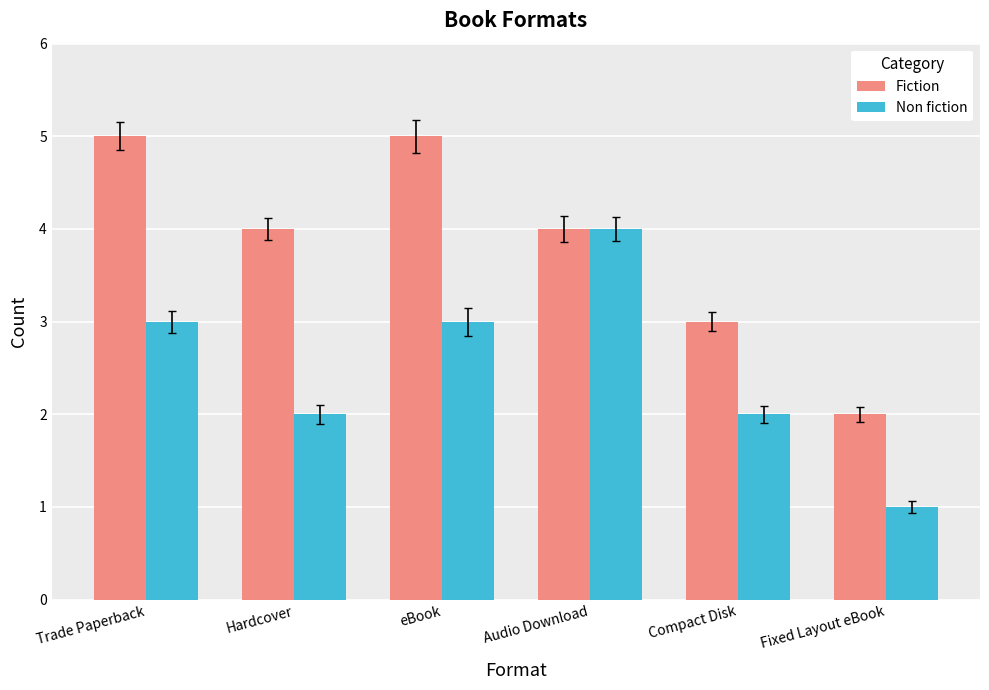

What are all the series names shown in the legend?

Fiction, Non fiction